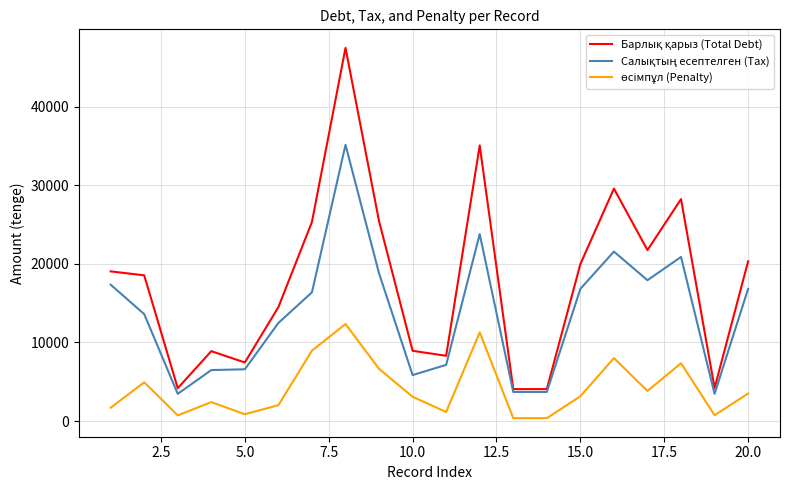

Does the chart have visible grid lines?

Yes